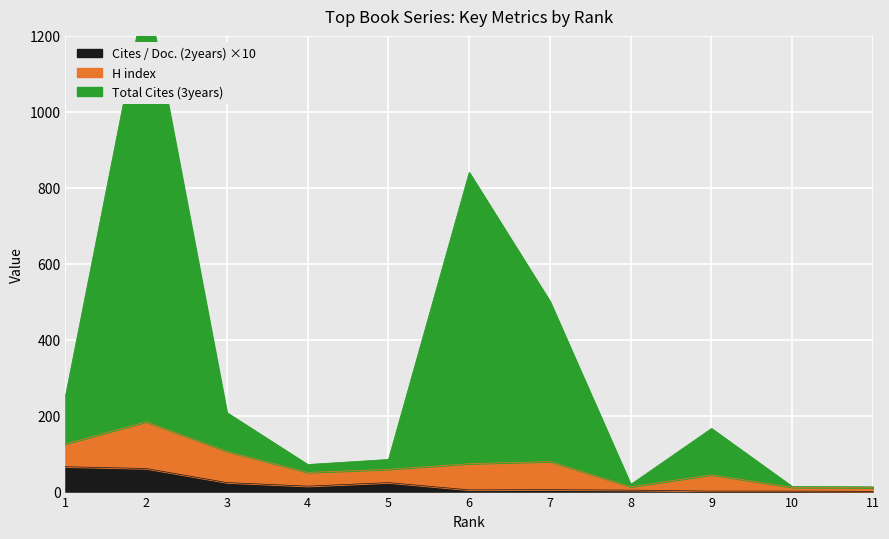

Which series has the largest total across all categories?

Total Cites (3years)